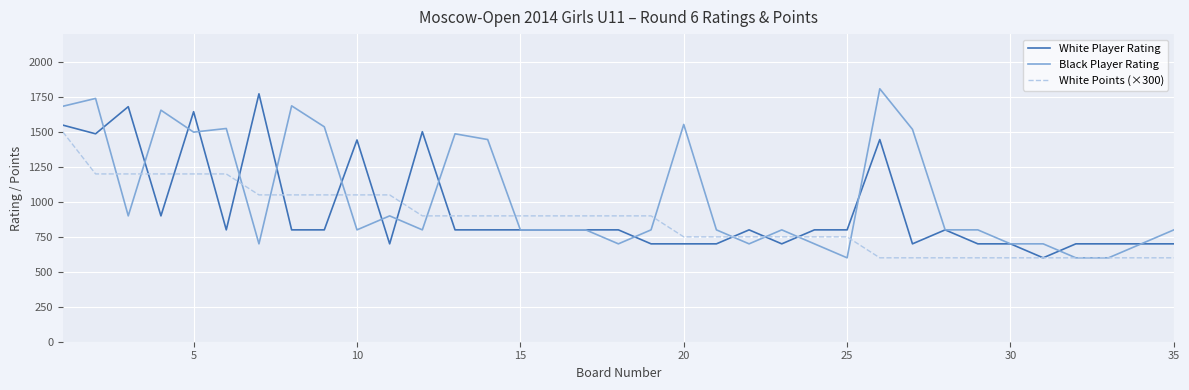

Which series has the largest total across all categories?

Black Player Rating